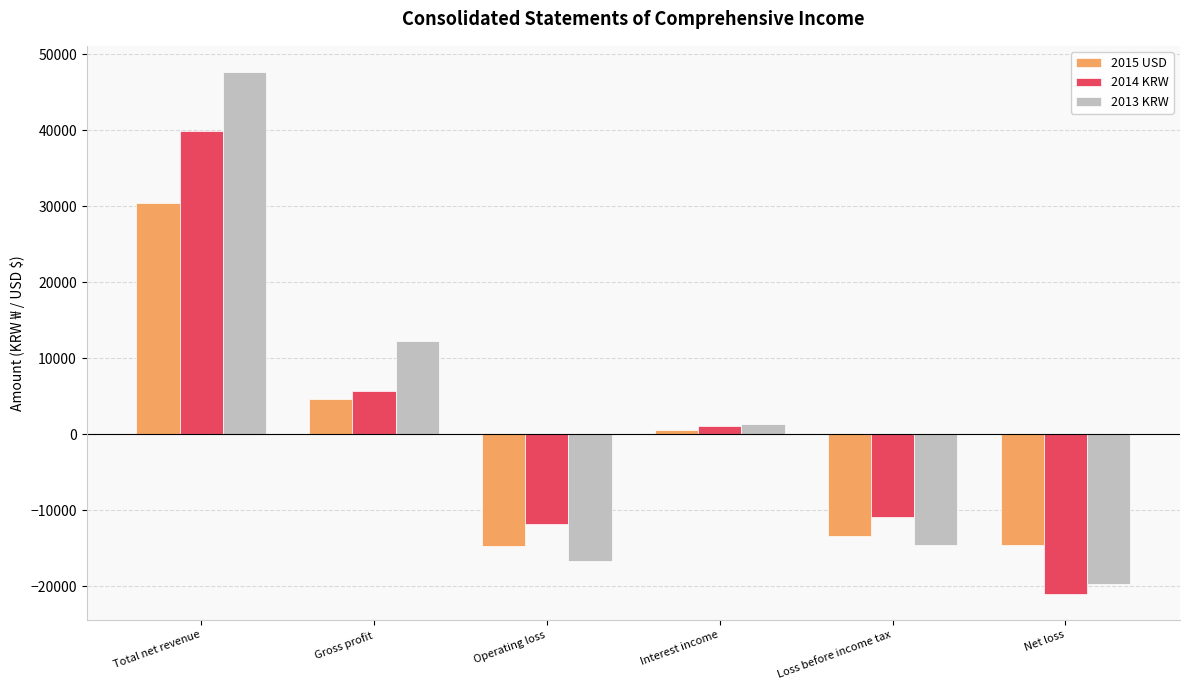

True or false: 2015 USD has a value of -14735 at Operating loss.

True